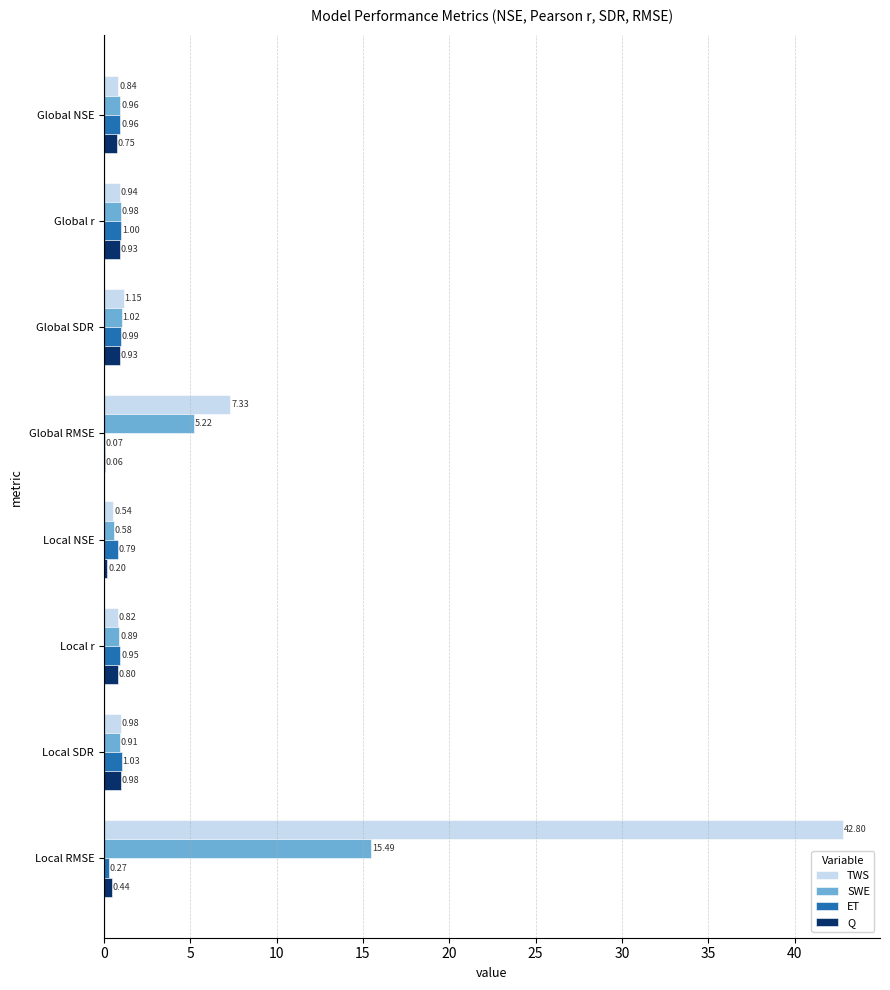

Is the value of Q at Local r greater than the value of SWE at Local SDR?

No